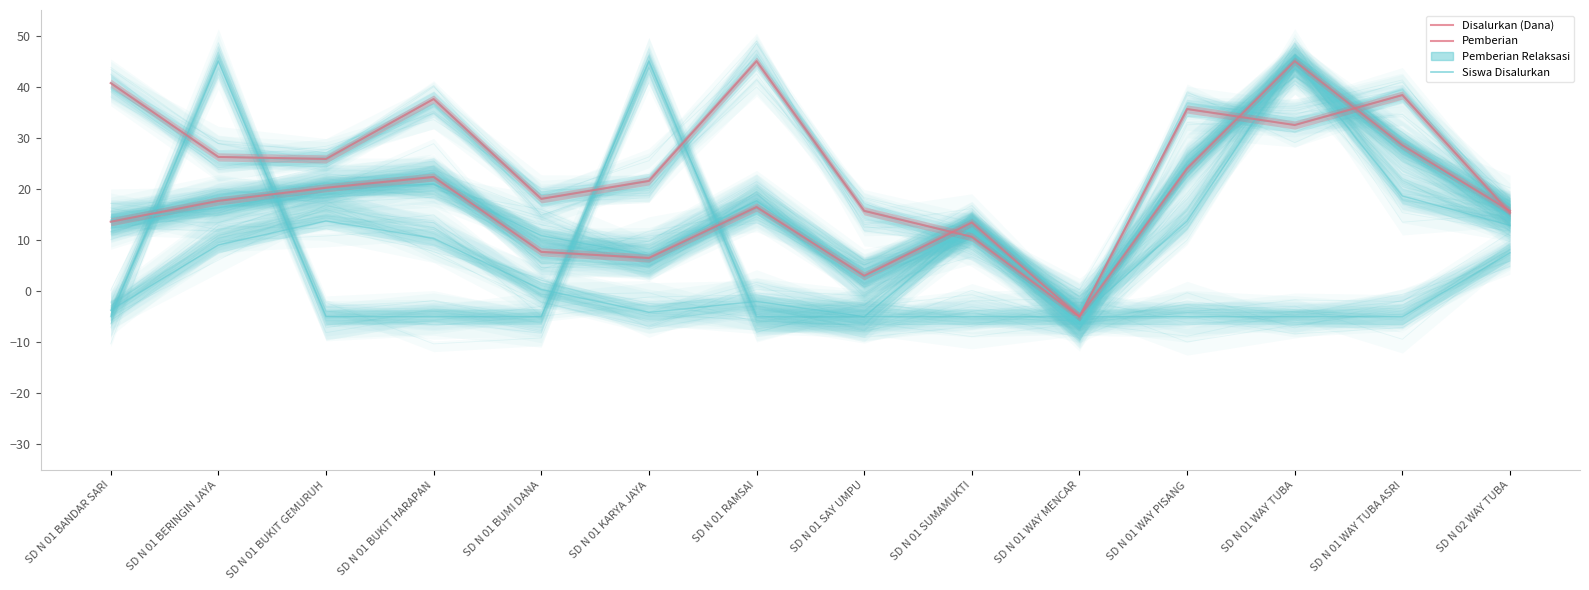

Between SD N 01 BANDAR SARI and SD N 01 WAY MENCAR, which is larger?

SD N 01 BANDAR SARI